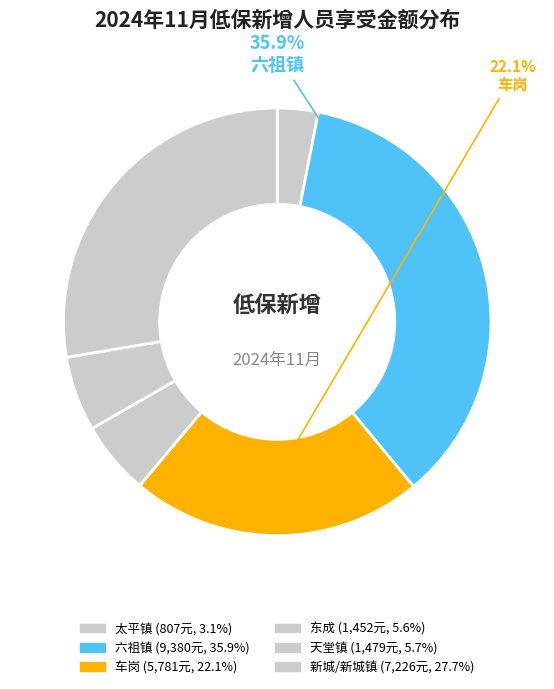

Count the number of slices in the pie.

6